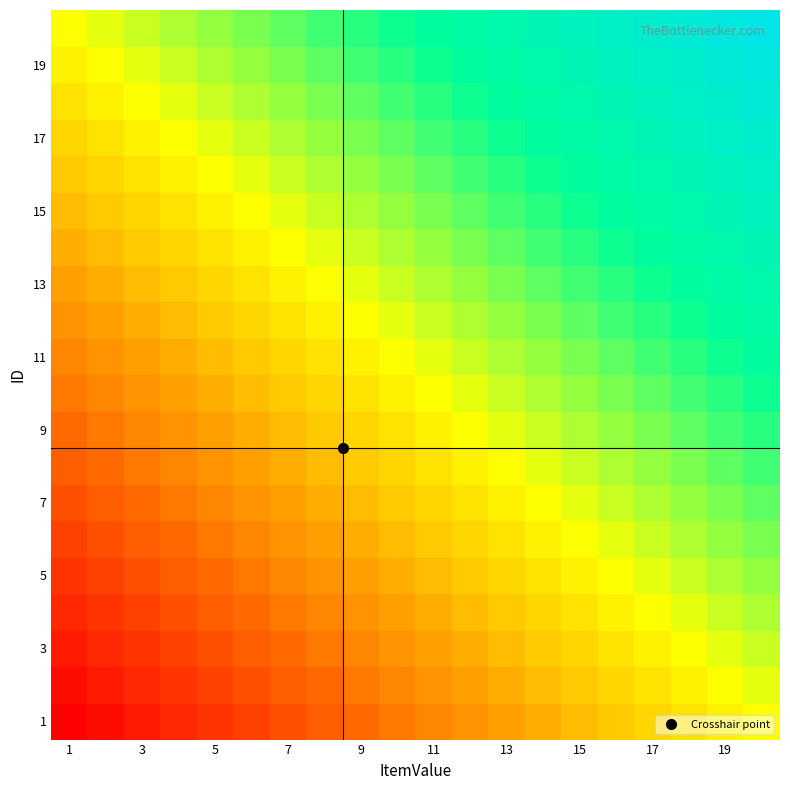

At how many categories does at least one series exceed 0?

20